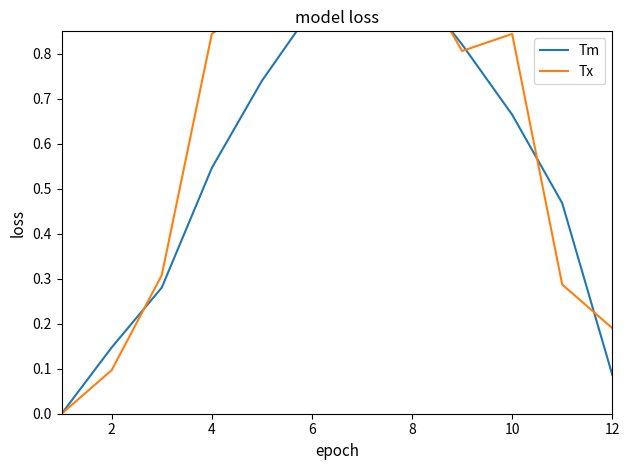

What is the sum of all Tx values?

7.2